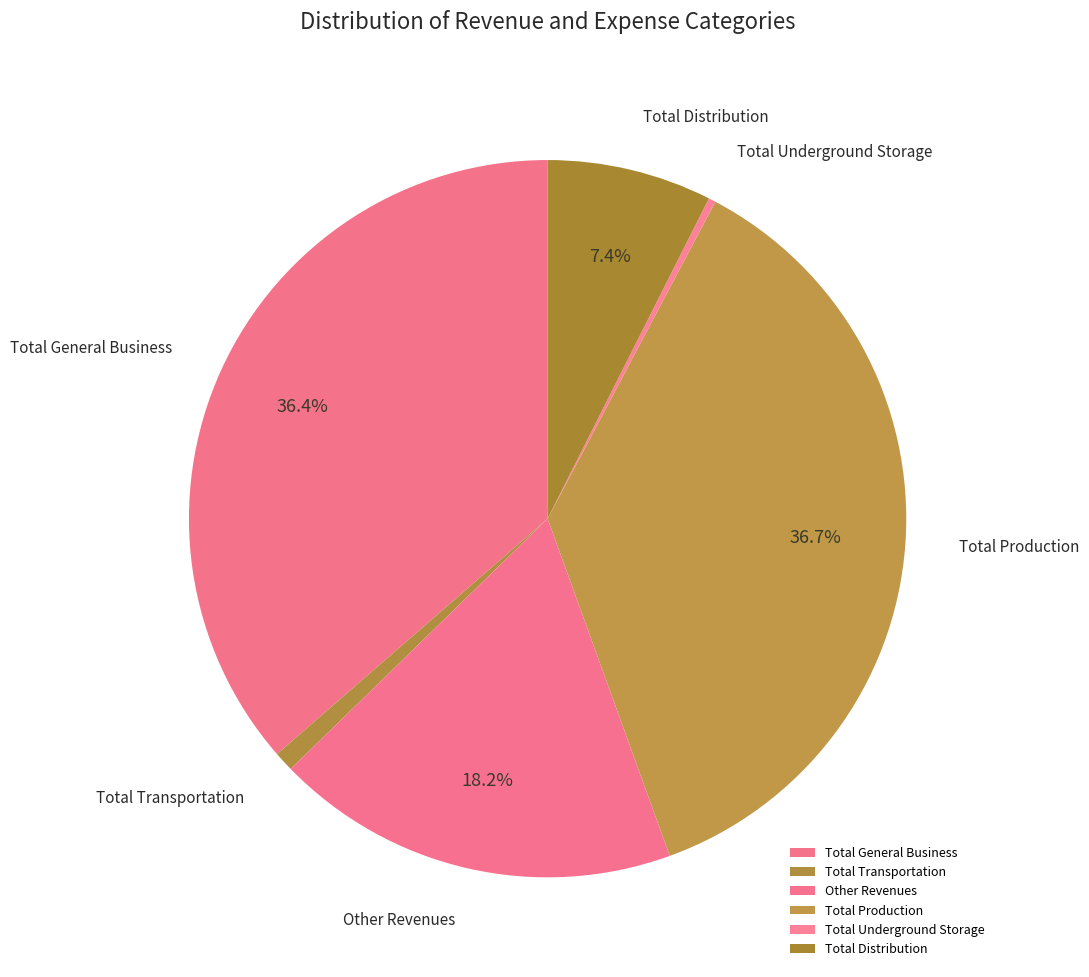

The Total Distribution slice represents 7% of the pie. True or false?

True